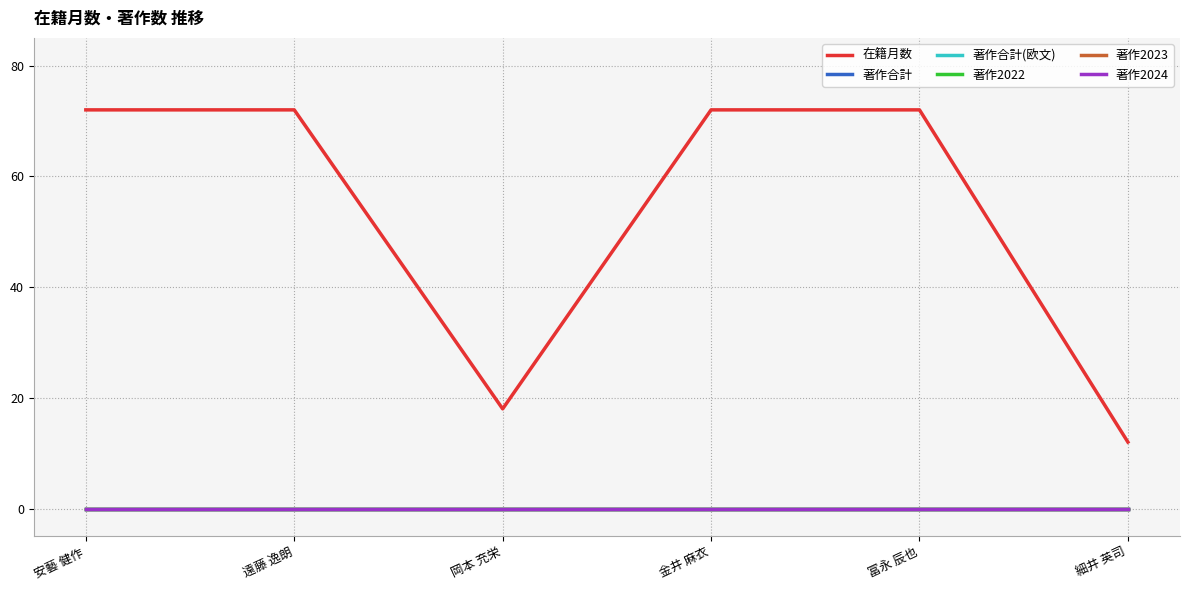

At which category is the sum across all series the highest?

安藝 健作